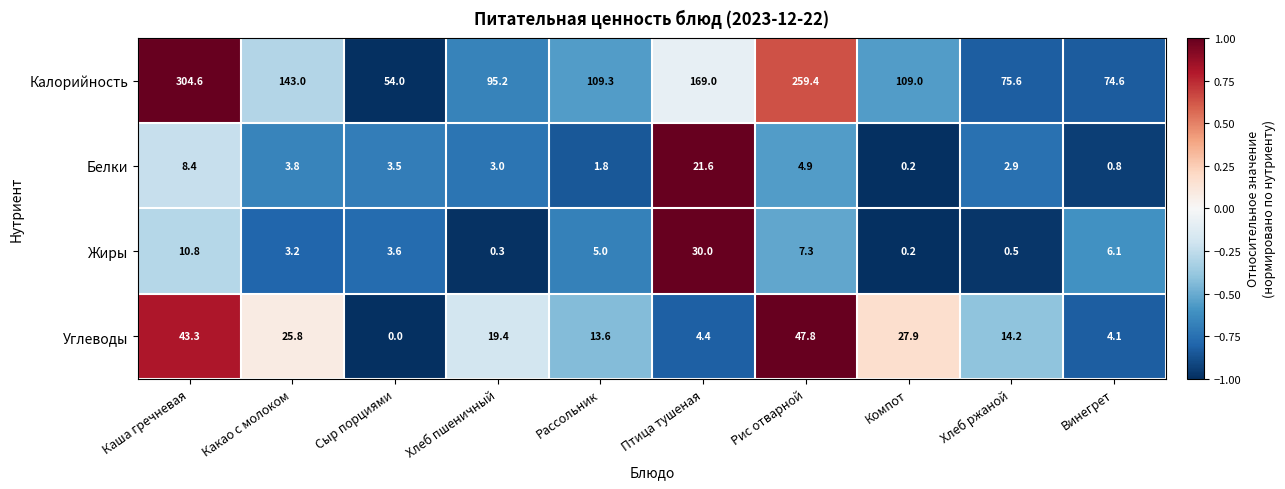

Which series has the widest spread of values?

Калорийность